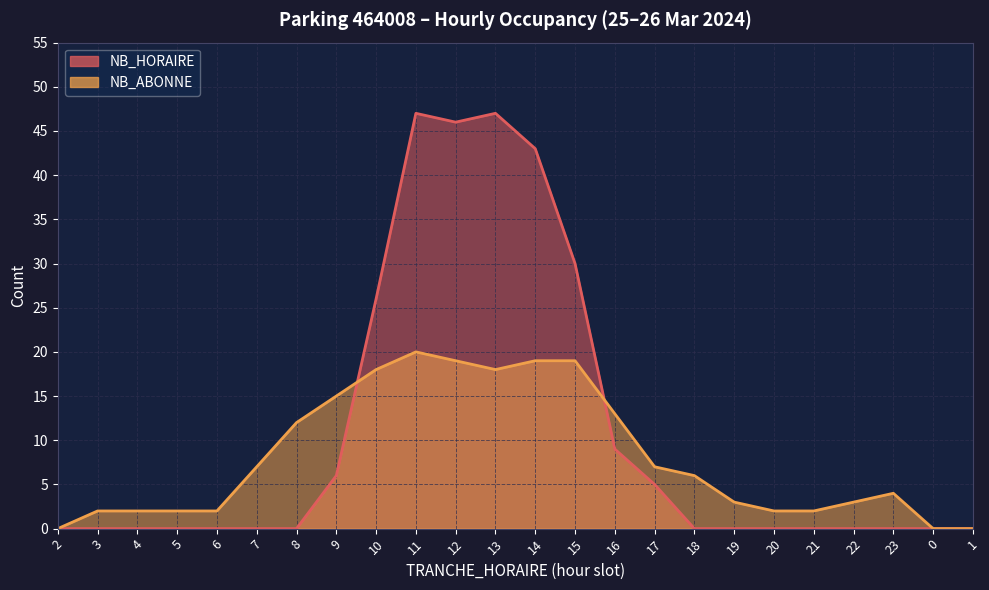

Where does the NB_ABONNE series first go above 6?

7